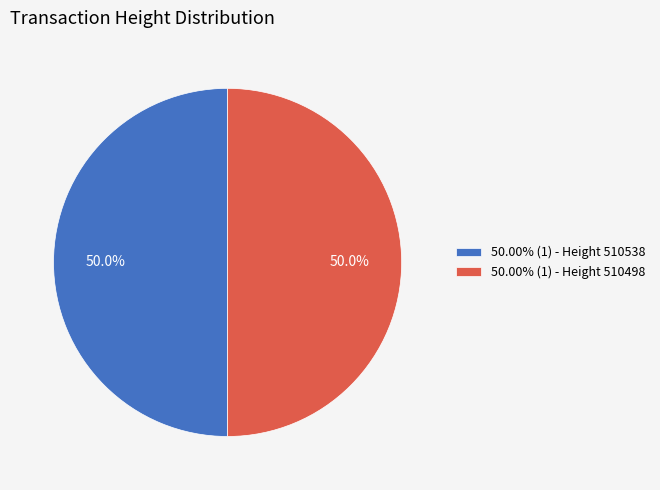

What is the ratio of the value at 50.00% (1) - Height 510498 to the value at 50.00% (1) - Height 510538?

1.0